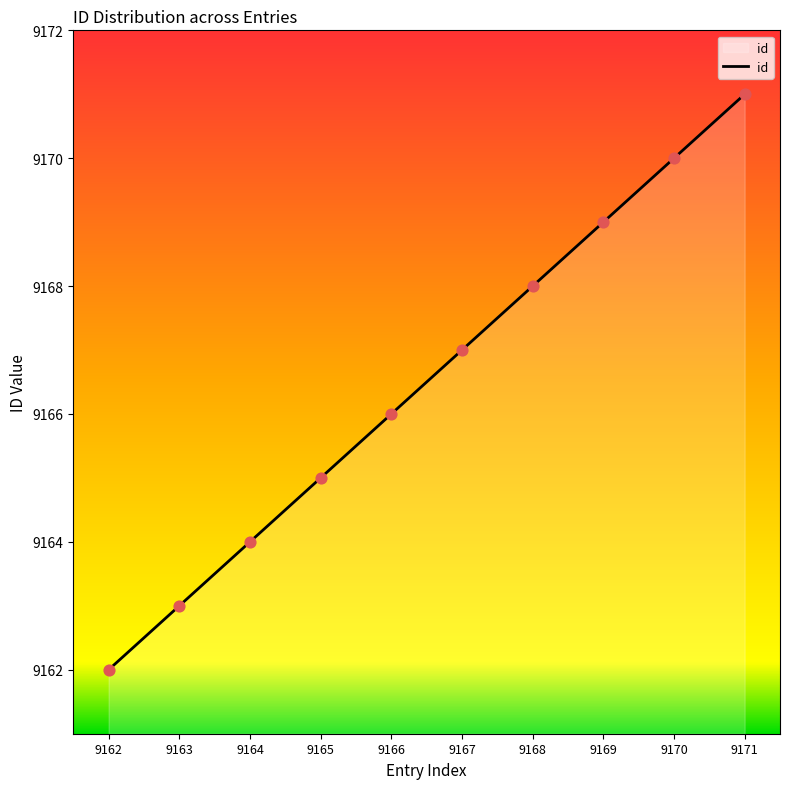

Between 9162 and 9164, which is larger?

9164